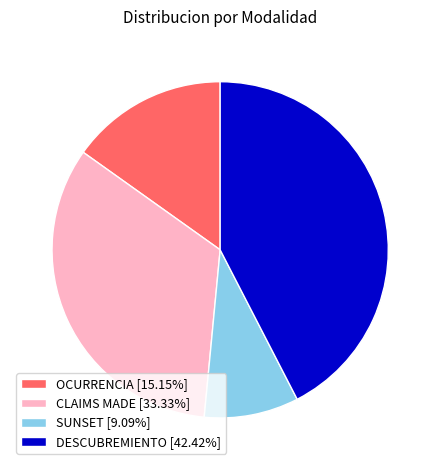

Do DESCUBREMIENTO and SUNSET together represent more than half of the pie?

Yes